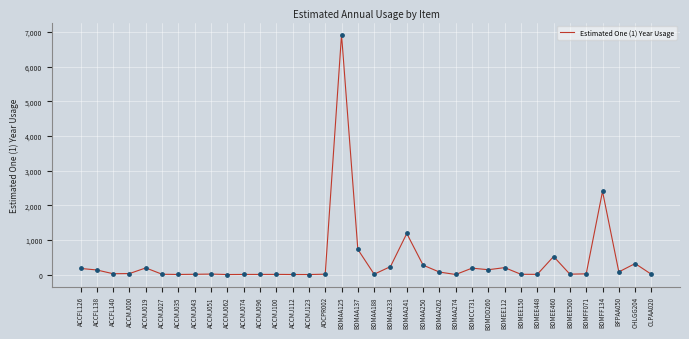

Which has a higher value, BDMEE112 or BDMEE150?

BDMEE112